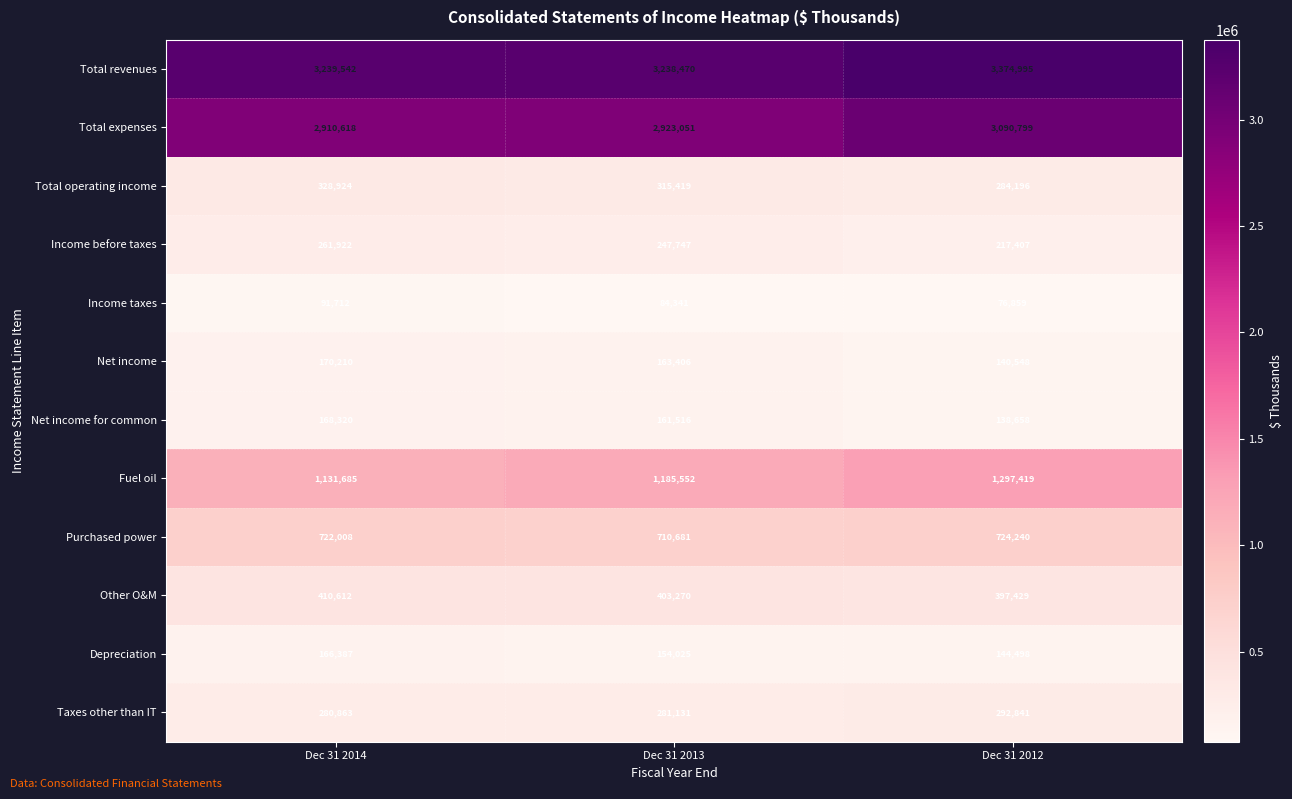

List the labels in order of Other O&M value, smallest first.

Dec 31 2012, Dec 31 2013, Dec 31 2014